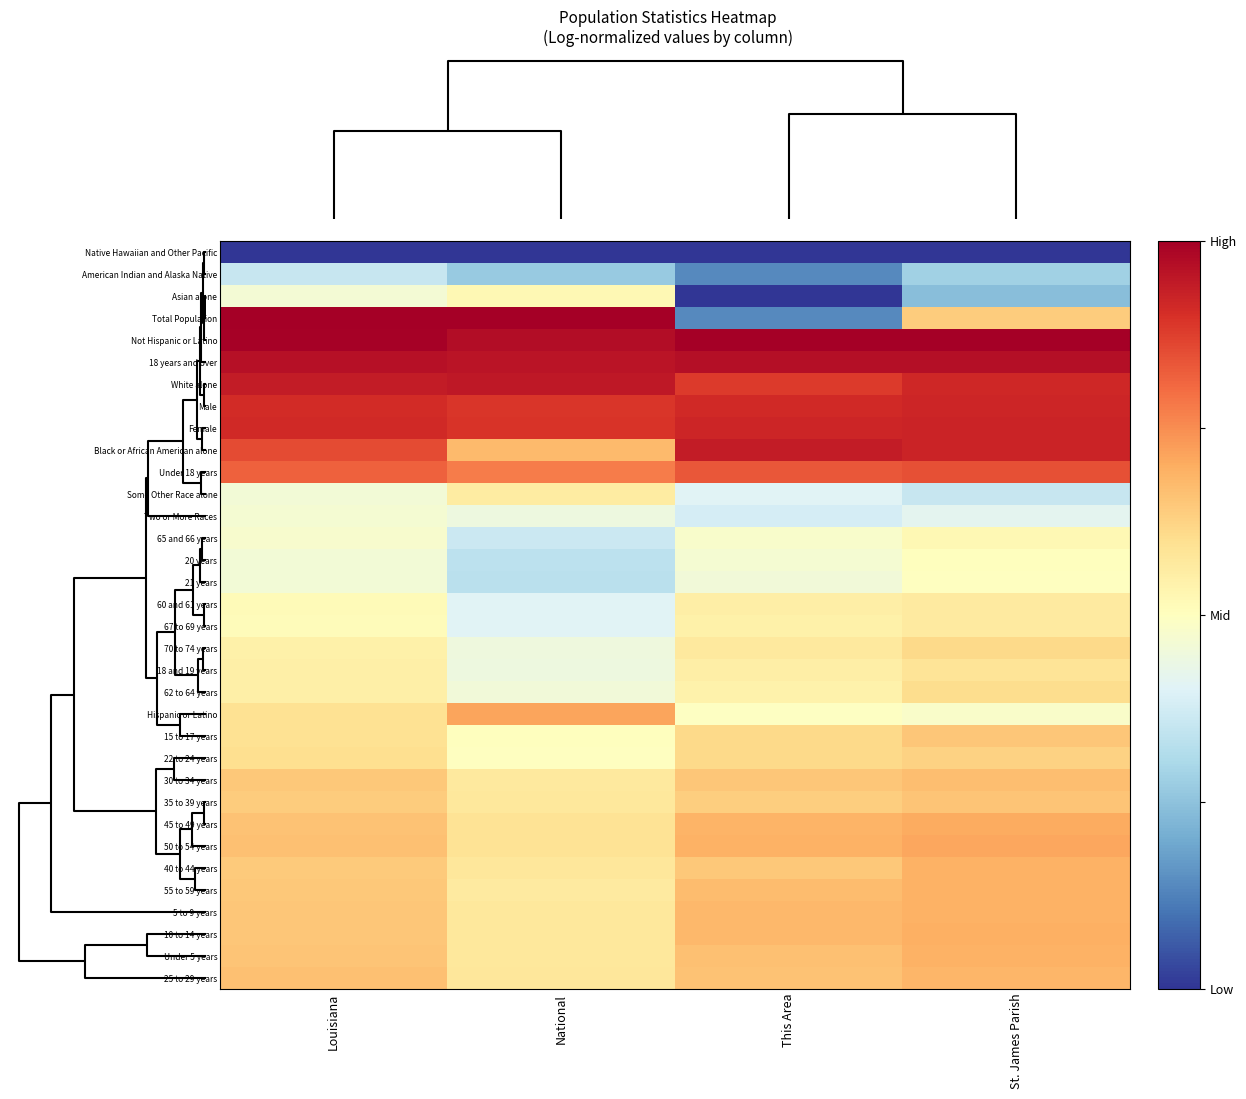

Rank the series at Louisiana from highest to lowest value.

Total Population, Not Hispanic or Latino, 18 years and over, White alone, Female, Male, Black or African American alone, Under 18 years, 25 to 29 years, 50 to 54 years, 45 to 49 years, Under 5 years, 10 to 14 years, 5 to 9 years, 30 to 34 years, 55 to 59 years, 40 to 44 years, 35 to 39 years, 22 to 24 years, Hispanic or Latino, 15 to 17 years, 62 to 64 years, 18 and 19 years, 70 to 74 years, 60 and 61 years, 67 to 69 years, 65 and 66 years, Two or More Races, Asian alone, Some Other Race alone, 20 years, 21 years, American Indian and Alaska Native, Native Hawaiian and Other Pacific